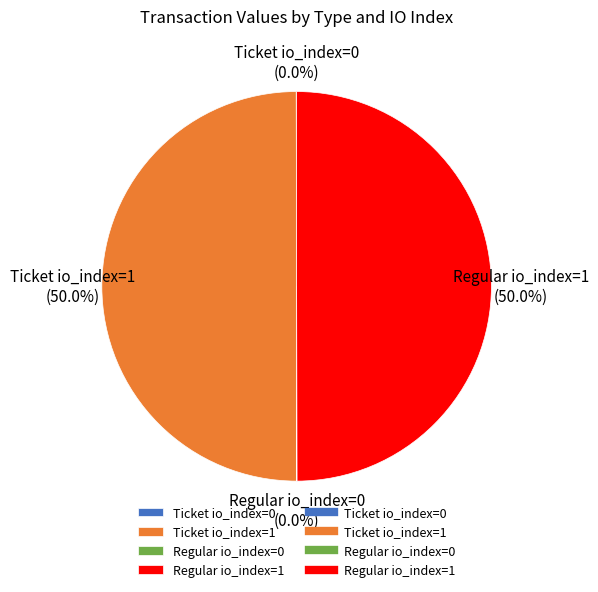

How much of the chart is everything except Ticket io_index=1?

50.0%